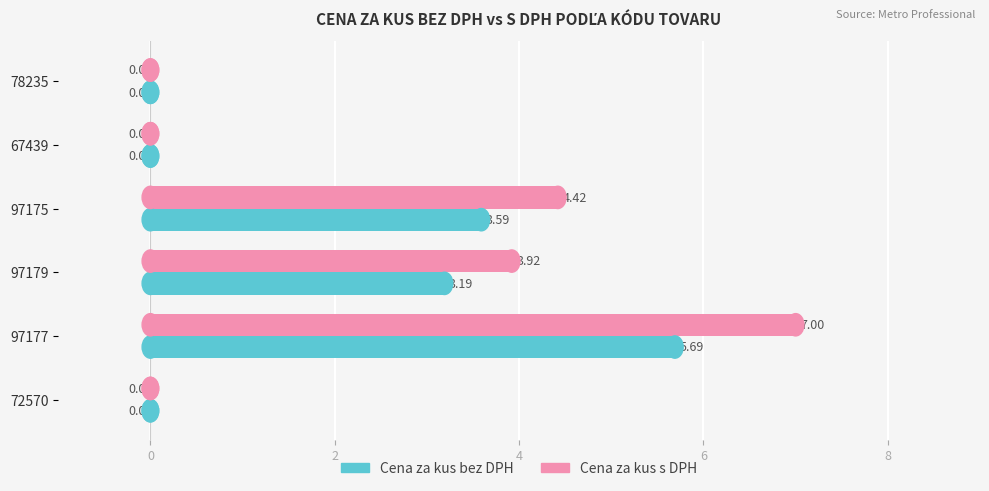

What is the total value across all series at 97177?

12.7